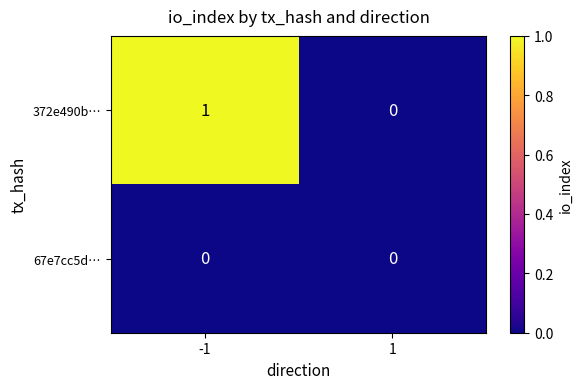

What is the total value across all series at -1?

1